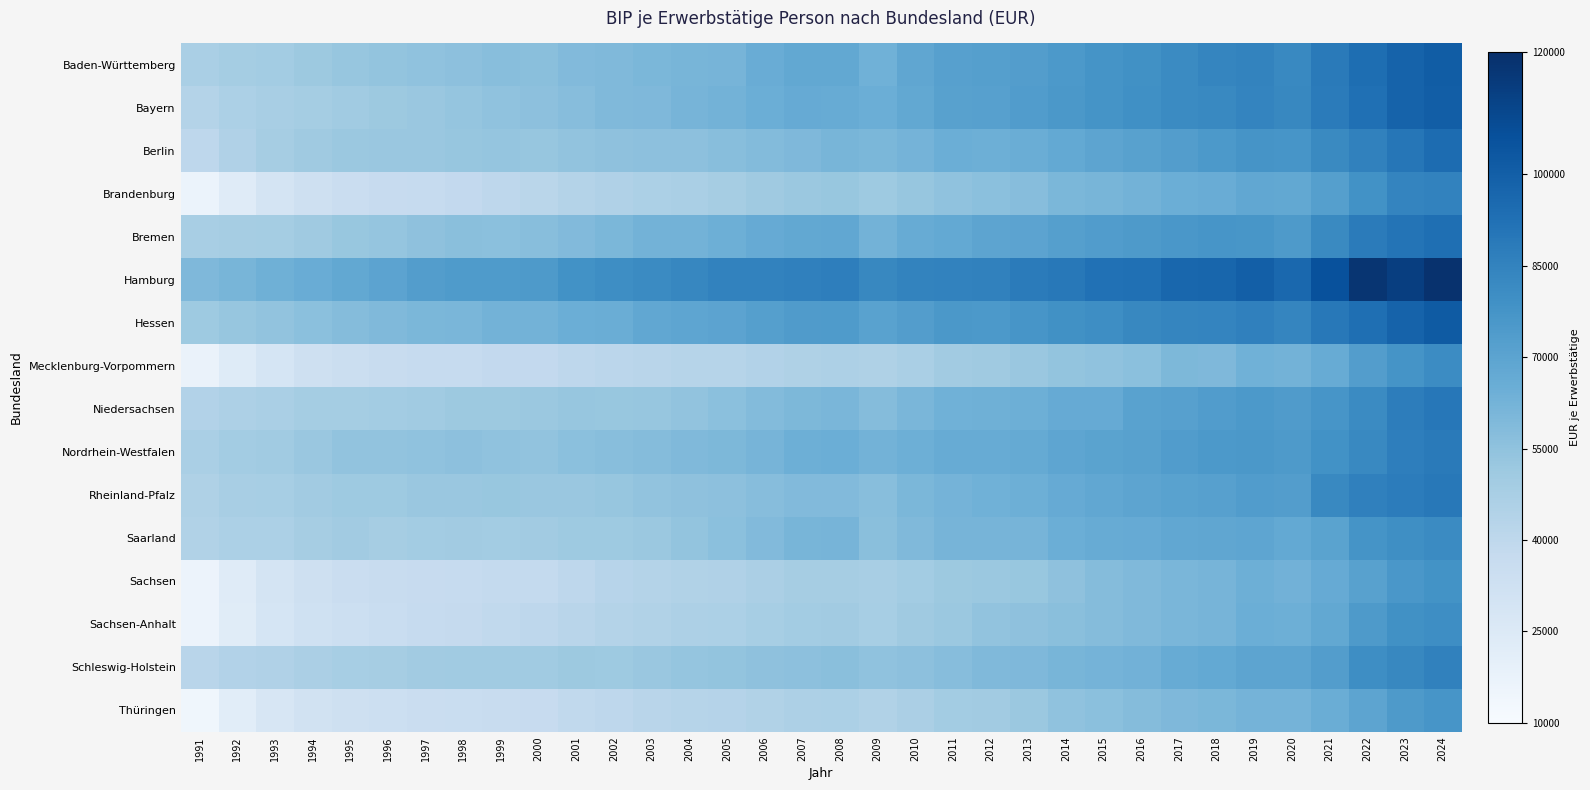

Reading right to left, extract all data points from this chart.

Baden-Württemberg: 2024=101064	2023=98349	2022=93591	2021=88434	2020=82261	2019=84517	2018=83594	2017=81592	2016=78922	2015=77537	2014=74980	2013=73085	2012=72069	2011=71612	2010=68531	2009=63330	2008=67727	2007=67911	2006=65453	2005=61883	2004=61348	2003=60669	2002=59358	2001=58915	2000=56691	1999=56853	1998=55756	1997=54776	1996=53907	1995=53214	1994=51641	1993=49364	1992=49070	1991=47030
Bayern: 2024=100280	2023=98393	2022=92881	2021=87842	2020=82631	2019=84218	2018=82274	2017=81635	2016=79322	2015=77487	2014=75405	2013=73224	2012=71787	2011=71107	2010=67682	2009=64653	2008=66050	2007=66613	2006=64751	2005=62571	2004=61685	2003=59660	2002=59166	2001=57593	2000=55708	1999=54697	1998=53734	1997=52495	1996=51388	1995=50373	1994=49093	1993=47394	1992=46262	1991=43567
Berlin: 2024=94239	2023=90348	2022=85571	2021=82086	2020=76958	2019=77033	2018=75160	2017=73150	2016=71396	2015=69605	2014=67250	2013=65074	2012=64192	2011=64604	2010=61999	2009=60439	2008=61203	2007=59662	2006=58330	2005=56920	2004=55567	2003=55813	2002=55370	2001=54477	2000=53250	1999=53762	1998=53157	1997=52422	1996=52173	1995=51774	1994=50512	1993=48521	1992=45040	1991=40095
Brandenburg: 2024=85182	2023=84155	2022=78383	2021=71893	2020=67870	2019=68315	2018=65814	2017=64777	2016=62458	2015=61529	2014=60644	2013=57618	2012=56332	2011=54922	2010=53037	2009=50896	2008=52647	2007=51692	2006=50692	2005=48589	2004=47349	2003=46250	2002=45049	2001=43624	2000=41515	1999=40393	1998=38610	1997=37413	1996=36756	1995=34986	1994=32640	1993=29181	1992=23299	1991=16666
Bremen: 2024=93134	2023=90784	2022=88172	2021=81872	2020=74641	2019=76176	2018=76608	2017=76005	2016=74577	2015=73458	2014=72186	2013=70130	2012=69372	2011=67464	2010=66235	2009=62600	2008=68153	2007=67794	2006=66605	2005=64358	2004=62834	2003=62521	2002=60475	2001=58864	2000=57126	1999=56372	1998=56412	1997=55406	1996=53612	1995=52730	1994=50704	1993=48949	1992=48574	1991=47733
Hamburg: 2024=118823	2023=113838	2022=117567	2021=106237	2020=95982	2019=100102	2018=97188	2017=96379	2016=92619	2015=92355	2014=89380	2013=88185	2012=85446	2011=84844	2010=84622	2009=82809	2008=86609	2007=85936	2006=84903	2005=84785	2004=83474	2003=81596	2002=80155	2001=78463	2000=74550	1999=74196	1998=74171	1997=72918	1996=69794	1995=67824	1994=65681	1993=63805	1992=61359	1991=59766
Hessen: 2024=101625	2023=98279	2022=93073	2021=89118	2020=83826	2019=85771	2018=84235	2017=83714	2016=82635	2015=80357	2014=79061	2013=76645	2012=75068	2011=75684	2010=73090	2009=70939	2008=74130	2007=73952	2006=72073	2005=69908	2004=69066	2003=68140	2002=65362	2001=64752	2000=62636	1999=62713	1998=61072	1997=60284	1996=59029	1995=57817	1994=56290	1993=54477	1992=53145	1991=50832
Mecklenburg-Vorpommern: 2024=80904	2023=77607	2022=73083	2021=66188	2020=62515	2019=63333	2018=59782	2017=59862	2016=55985	2015=54951	2014=54123	2013=52227	2012=50705	2011=49749	2010=47070	2009=45549	2008=46088	2007=45406	2006=43976	2005=42971	2004=42696	2003=42065	2002=40986	2001=40228	2000=38687	1999=38364	1998=37465	1997=37098	1996=35933	1995=34344	1994=32443	1993=28893	1992=23652	1991=17267
Niedersachsen: 2024=89834	2023=87055	2022=81471	2021=77024	2020=73743	2019=75175	2018=73349	2017=71576	2016=70670	2015=66576	2014=66450	2013=64199	2012=64045	2011=63570	2010=61042	2009=57900	2008=60749	2007=60066	2006=58476	2005=56171	2004=54442	2003=53368	2002=52665	2001=53007	2000=51824	1999=51651	1998=51430	1997=50119	1996=49345	1995=49012	1994=49048	1993=47145	1992=46025	1991=43995
Nordrhein-Westfalen: 2024=88602	2023=86610	2022=82568	2021=78362	2020=74800	2019=75730	2018=74908	2017=73394	2016=71366	2015=70485	2014=68933	2013=66781	2012=65950	2011=65982	2010=64183	2009=62670	2008=64879	2007=64299	2006=61827	2005=59981	2004=59115	2003=57913	2002=57188	2001=56029	2000=54530	1999=55073	1998=55564	1997=55101	1996=54262	1995=54280	1994=52396	1993=50378	1992=49418	1991=47267
Rheinland-Pfalz: 2024=89299	2023=87478	2022=86049	2021=82553	2020=72843	2019=73399	2018=71621	2017=70911	2016=69626	2015=68364	2014=66563	2013=64519	2012=63447	2011=62371	2010=60420	2009=57254	2008=58747	2007=58812	2006=57502	2005=55622	2004=55426	2003=54290	2002=53321	2001=52484	2000=52343	1999=52739	1998=52228	1997=52386	1996=50985	1995=51146	1994=49686	1993=47852	1992=47414	1991=45493
Saarland: 2024=81517	2023=79889	2022=77582	2021=70534	2020=67177	2019=69040	2018=68784	2017=68228	2016=66366	2015=66212	2014=64793	2013=61817	2012=61987	2011=61771	2010=59098	2009=56416	2008=61852	2007=61454	2006=58963	2005=56392	2004=53848	2003=52005	2002=51174	2001=51061	2000=49666	1999=49403	1998=49606	1997=49506	1996=48610	1995=49951	1994=48425	1993=46170	1992=46181	1991=44557
Sachsen: 2024=78303	2023=76129	2022=71181	2021=66449	2020=63099	2019=64207	2018=61970	2017=60817	2016=59101	2015=57733	2014=55282	2013=52939	2012=51849	2011=51339	2010=49165	2009=47451	2008=48542	2007=48296	2006=46920	2005=45094	2004=44693	2003=43548	2002=42375	2001=40500	2000=38292	1999=38178	1998=37386	1997=36742	1996=36325	1995=34998	1994=32832	1993=29114	1992=23310	1991=16367
Sachsen-Anhalt: 2024=80291	2023=79050	2022=74455	2021=67935	2020=64537	2019=64874	2018=61961	2017=61063	2016=59120	2015=57699	2014=56612	2013=55135	2012=54361	2011=51930	2010=50633	2009=47871	2008=49847	2007=49483	2006=48040	2005=46382	2004=45718	2003=44763	2002=43900	2001=41809	2000=40094	1999=38935	1998=37876	1997=37206	1996=35681	1995=33658	1994=32279	1993=28648	1992=22773	1991=16169
Schleswig-Holstein: 2024=85568	2023=82861	2022=80041	2021=73116	2020=69500	2019=69527	2018=67173	2017=66218	2016=63189	2015=62211	2014=61285	2013=59681	2012=59167	2011=57540	2010=55847	2009=54809	2008=56532	2007=55643	2006=55222	2005=54101	2004=53537	2003=52476	2002=51145	2001=51506	2000=50100	1999=50089	1998=50326	1997=49806	1996=48647	1995=48056	1994=46750	1993=45224	1992=44009	1991=41964
Thüringen: 2024=76787	2023=74836	2022=69642	2021=65416	2020=62156	2019=62159	2018=60447	2017=59594	2016=57808	2015=56185	2014=54838	2013=52015	2012=49867	2011=49297	2010=46789	2009=44603	2008=46094	2007=45872	2006=44731	2005=43200	2004=42770	2003=42072	2002=40241	2001=38881	2000=37055	1999=36225	1998=35571	1997=35348	1996=33998	1995=32367	1994=31128	1993=27395	1992=21885	1991=13994